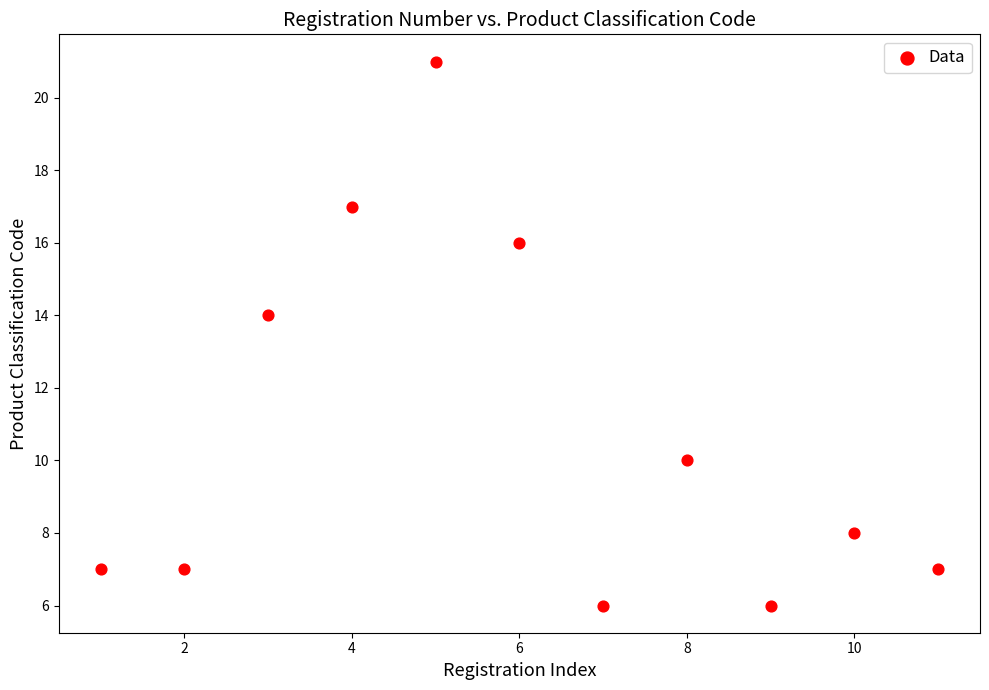

What Y value in the scatter plot is closest to 13?

14